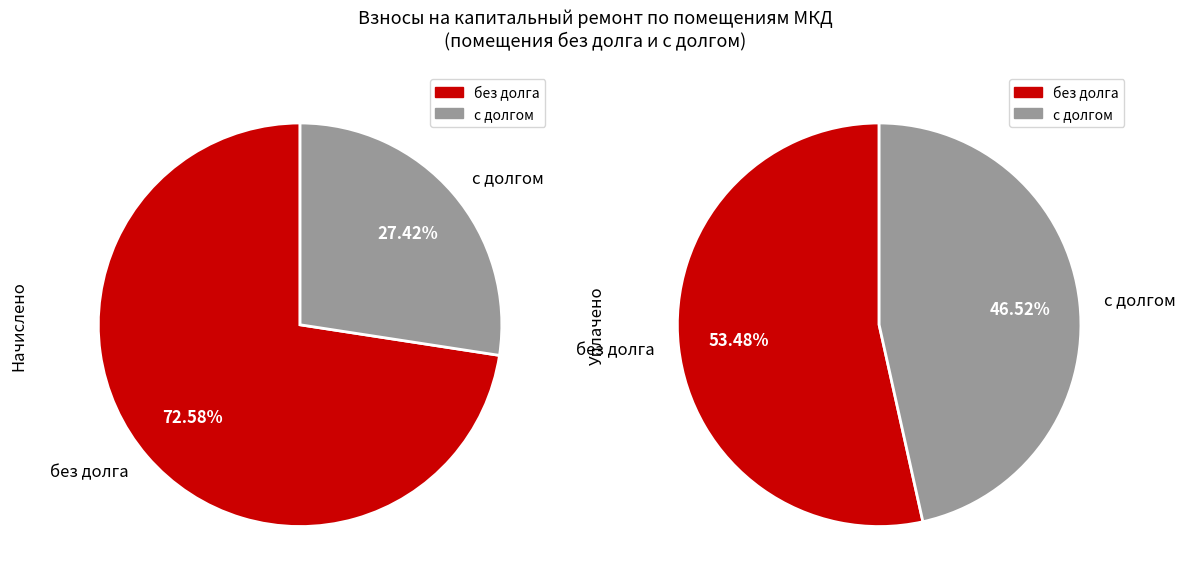

What is the total percentage of 2 and 7?

27.4%